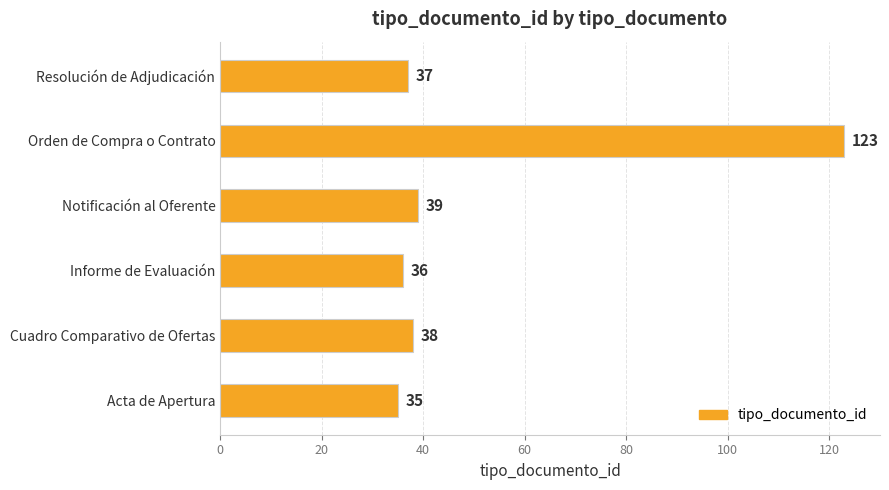

What is the change in value from Cuadro Comparativo de Ofertas to Orden de Compra o Contrato?

+85